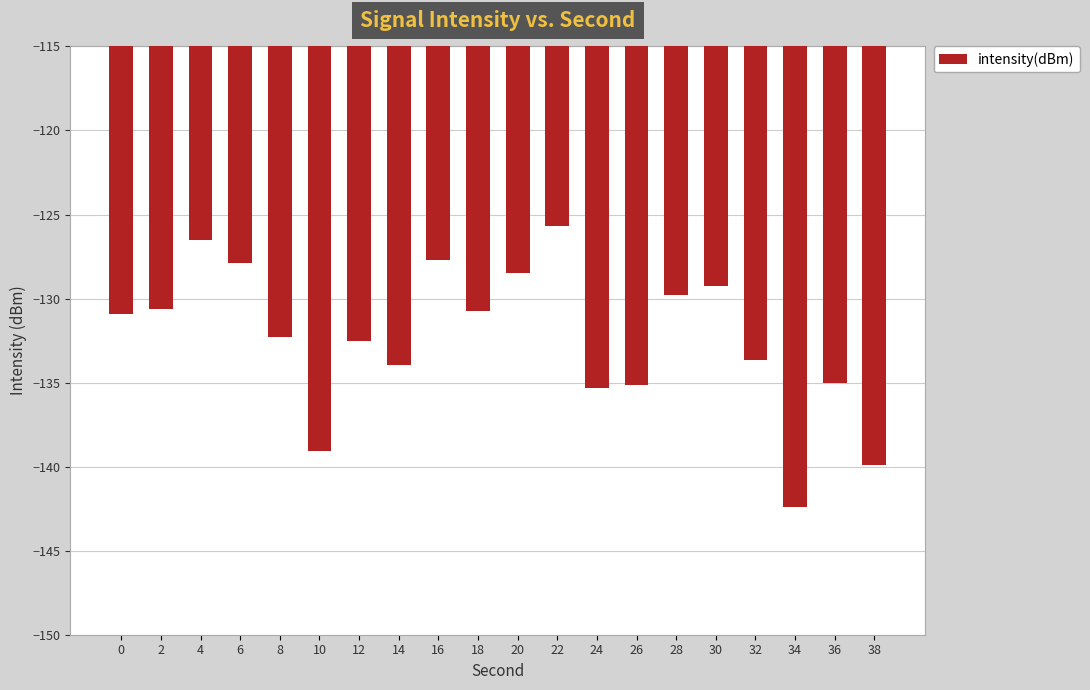

The value at 32 is -70.0. True or false?

False